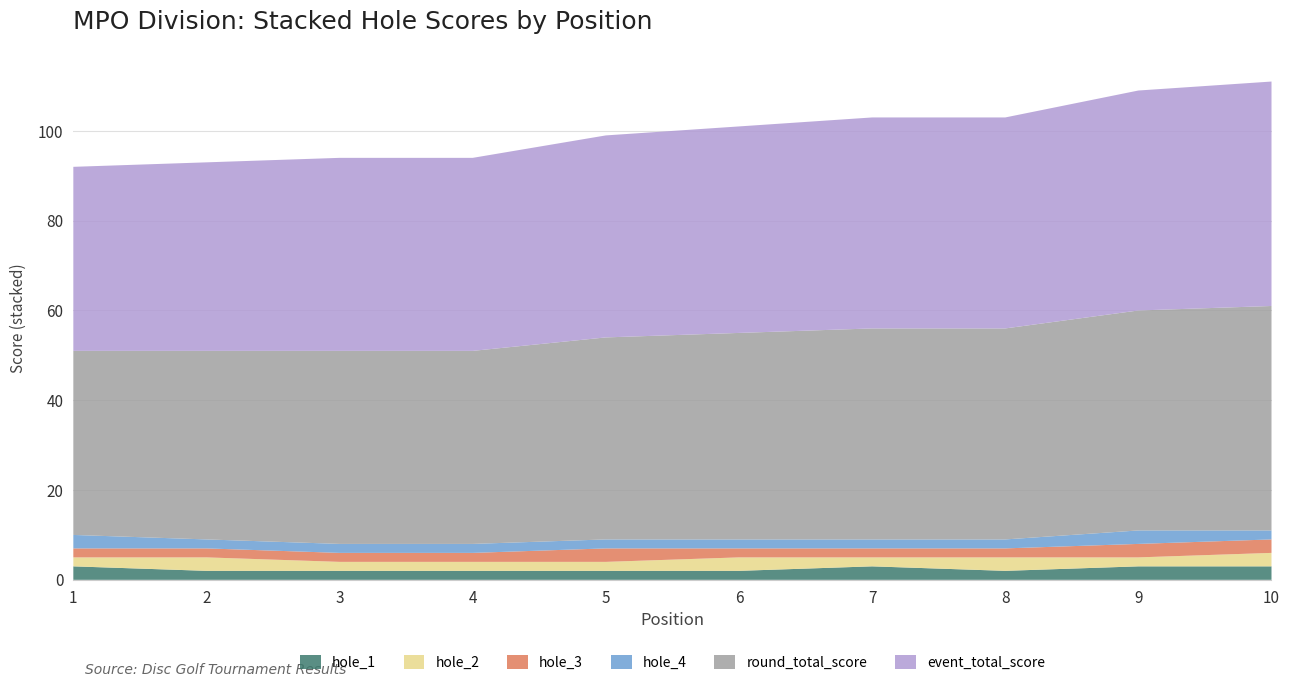

Reading right to left, what are all the values shown in this chart?

hole_1: 3	3	2	3	2	2	2	2	2	3
hole_2: 3	2	3	2	3	2	2	2	3	2
hole_3: 3	3	2	2	2	3	2	2	2	2
hole_4: 2	3	2	2	2	2	2	2	2	3
round_total_score: 50	49	47	47	46	45	43	43	42	41
event_total_score: 50	49	47	47	46	45	43	43	42	41